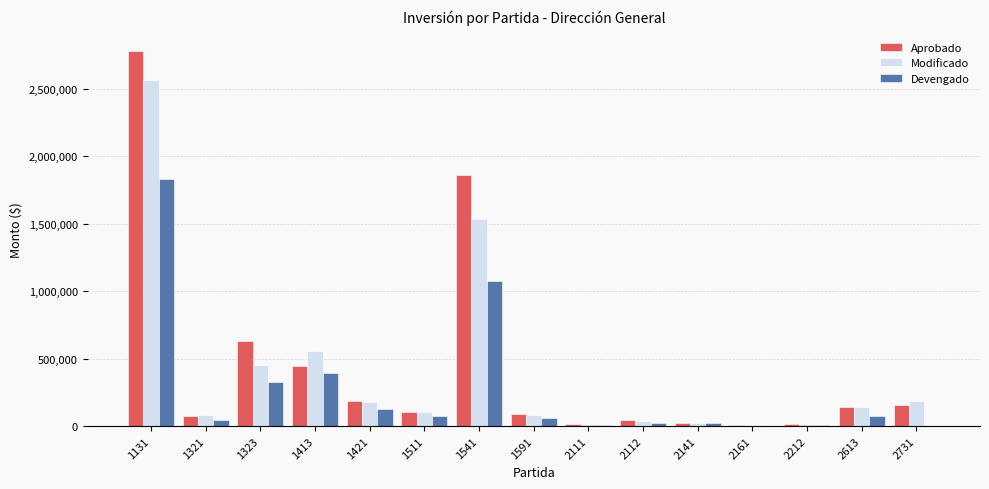

How many data points does each series have?

15